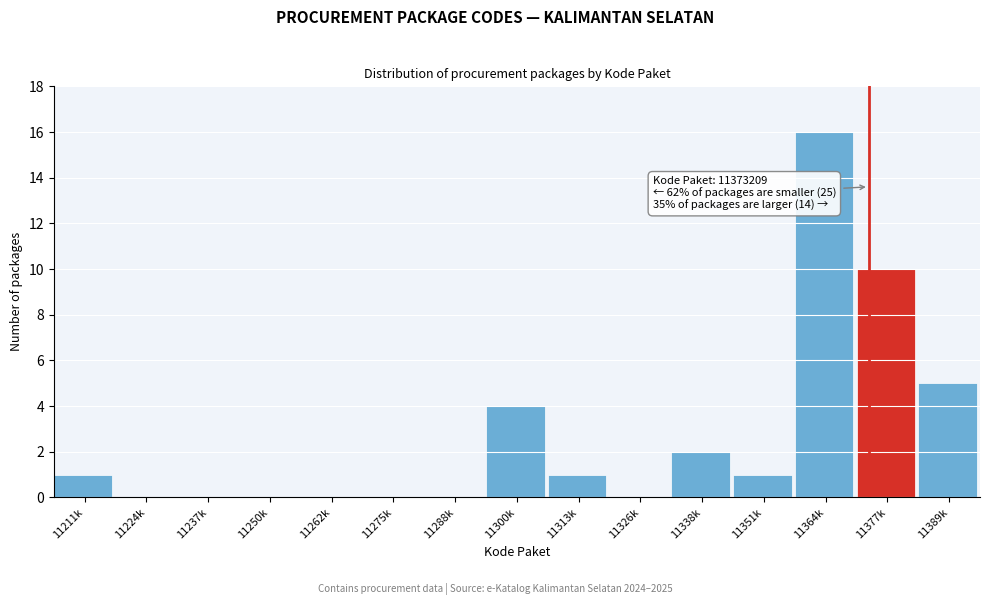

Reading left to right, extract all data points from this chart.

11211k=1	11224k=0	11237k=0	11250k=0	11262k=0	11275k=0	11288k=0	11300k=4	11313k=1	11326k=0	11338k=2	11351k=1	11364k=16	11377k=10	11389k=5